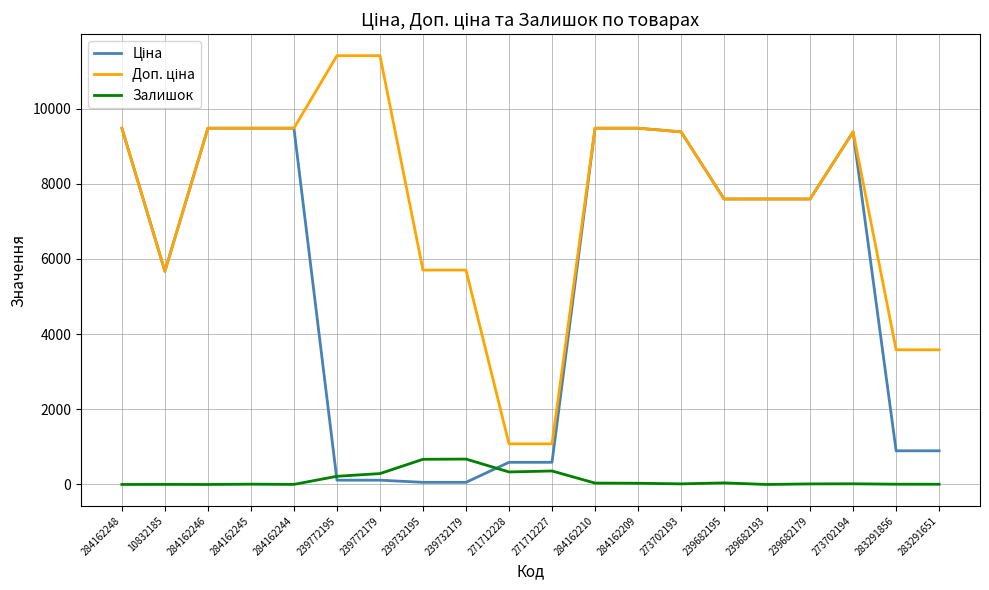

What is the maximum value shown in the chart?

11410.0